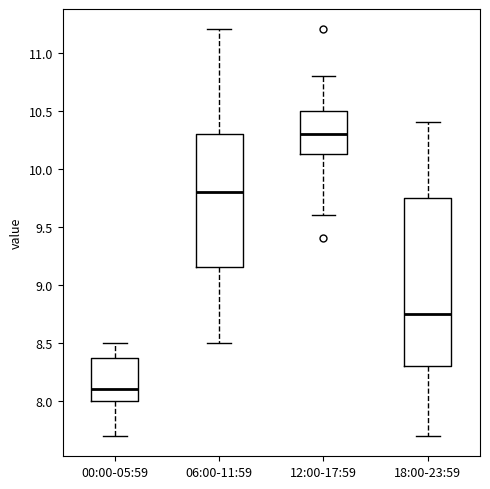

Reading left to right, transcribe this box plot: for each box, give where its median line is, the range the box spans, and where its two whiskers end, as read against the y-axis. The values are not printed on the chart, so give them approximately, as read against the axis.

00:00-05:59: median 8.10, box 8.00 to 8.40, whiskers 7.70 to 8.50
06:00-11:59: median 9.80, box 9.15 to 10.30, whiskers 8.50 to 11.20
12:00-17:59: median 10.30, box 10.15 to 10.50, whiskers 9.60 to 10.80
18:00-23:59: median 8.75, box 8.30 to 9.75, whiskers 7.70 to 10.40